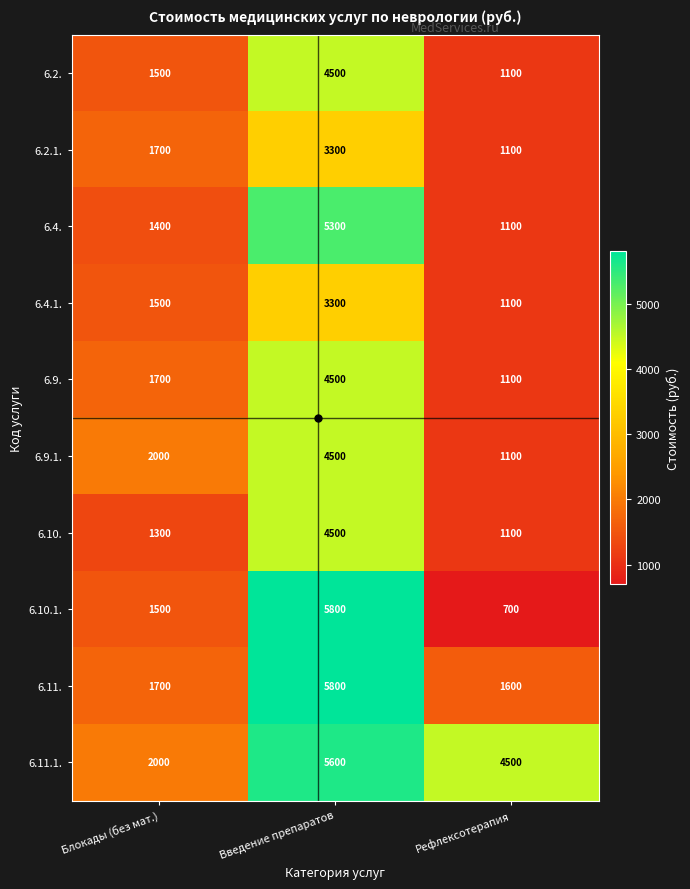

How many categories are shown in the chart?

3